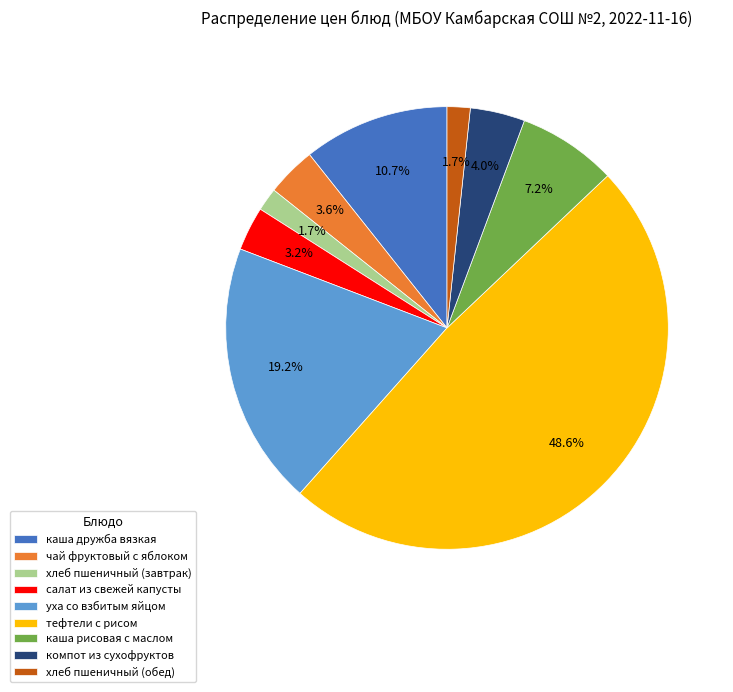

Is it true that салат из свежей капусты is 3% of the pie?

True